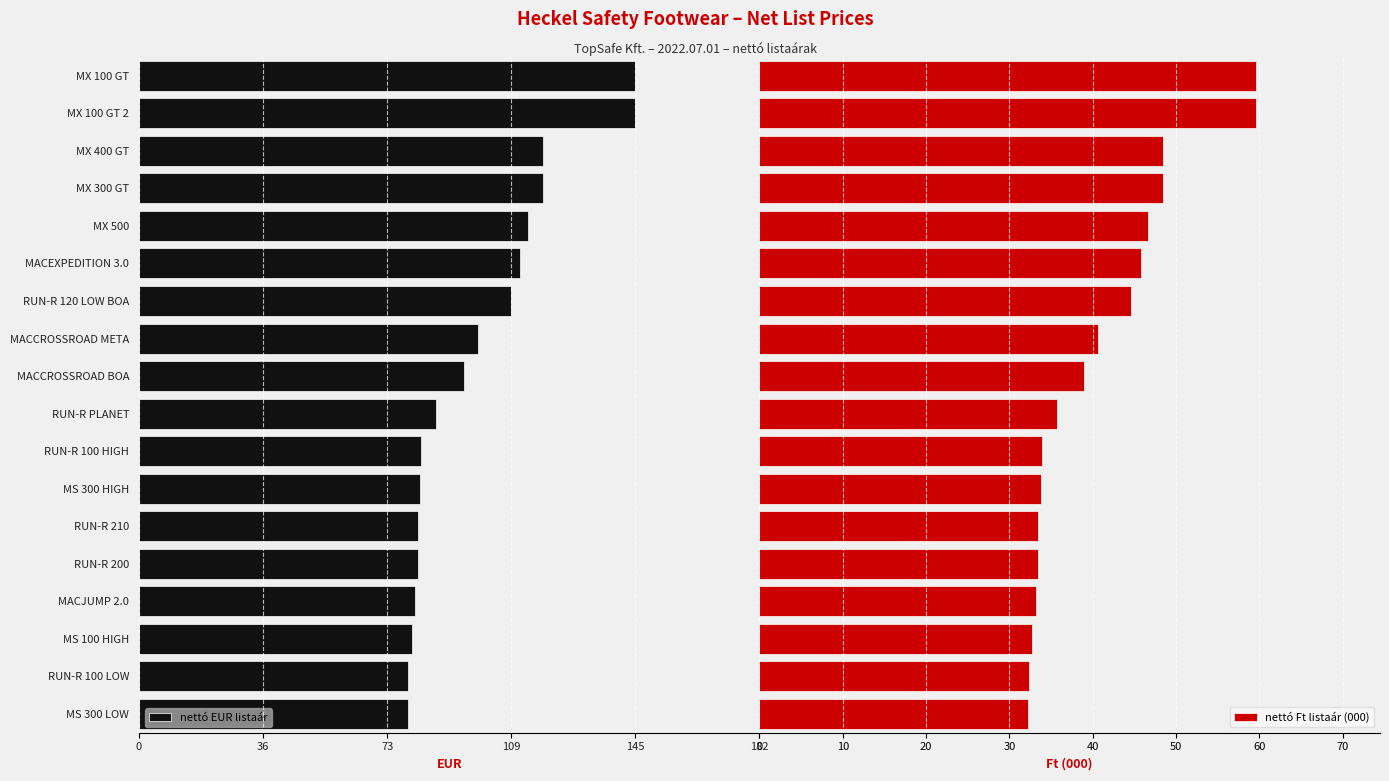

What is the lowest value of the nettó Ft listaár (000) series?

32.3